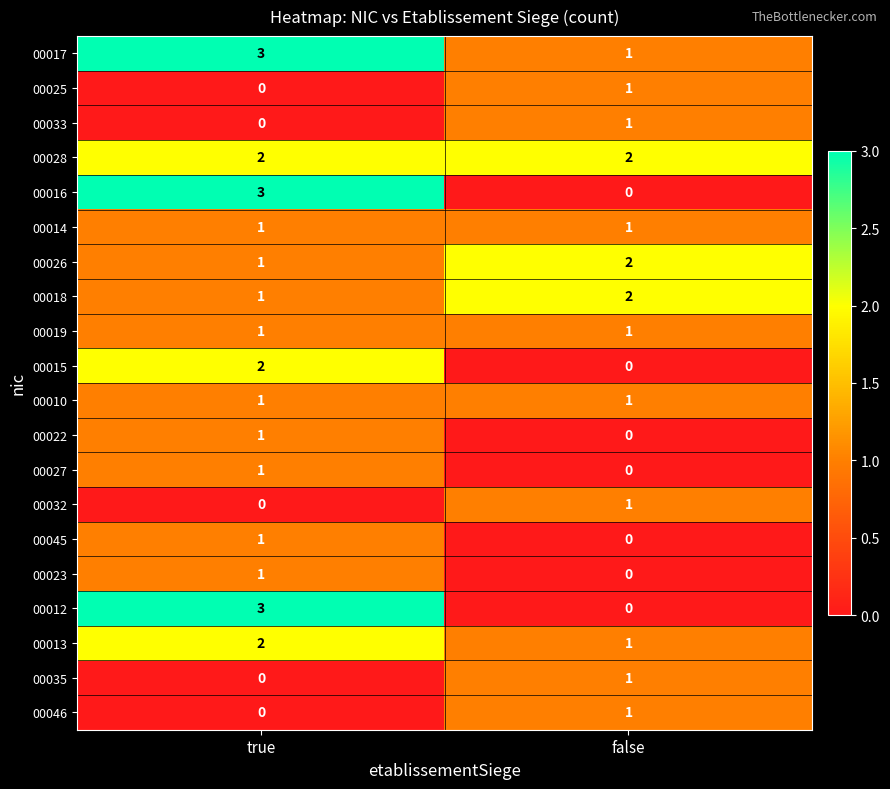

Count the number of data series in this chart.

20